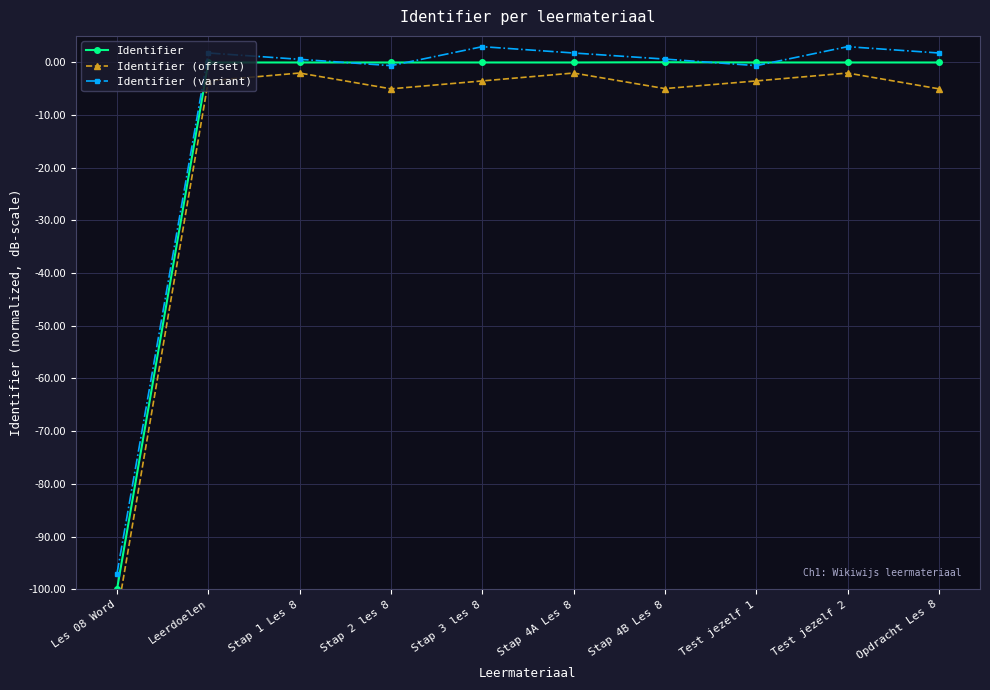

How many data points in Identifier (variant) are above 1?

5